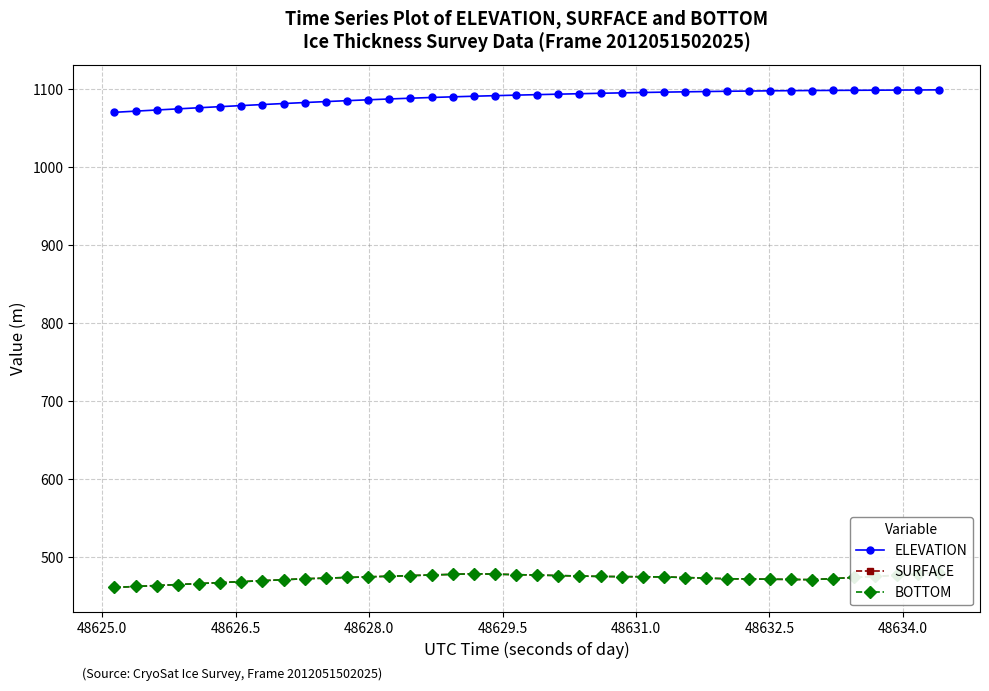

What is the difference between the maximum and minimum values in the SURFACE series?

18.9